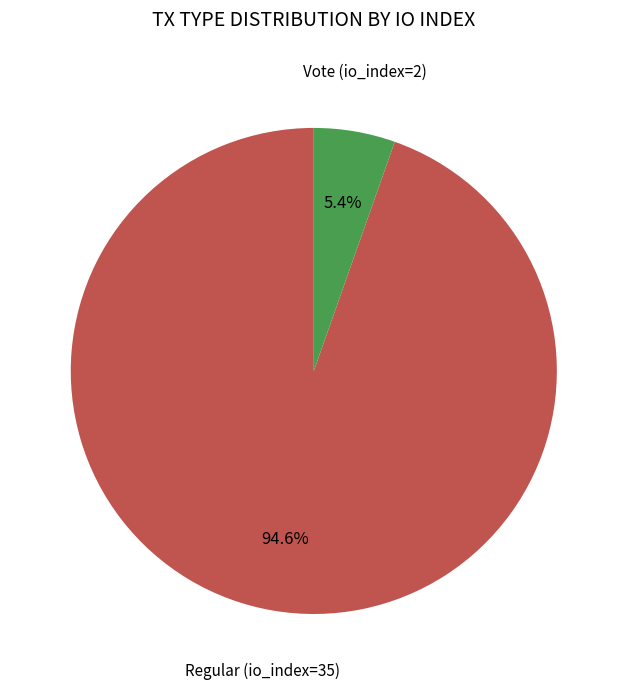

Rank the categories by value from highest to lowest.

Regular (io_index=35), Vote (io_index=2)